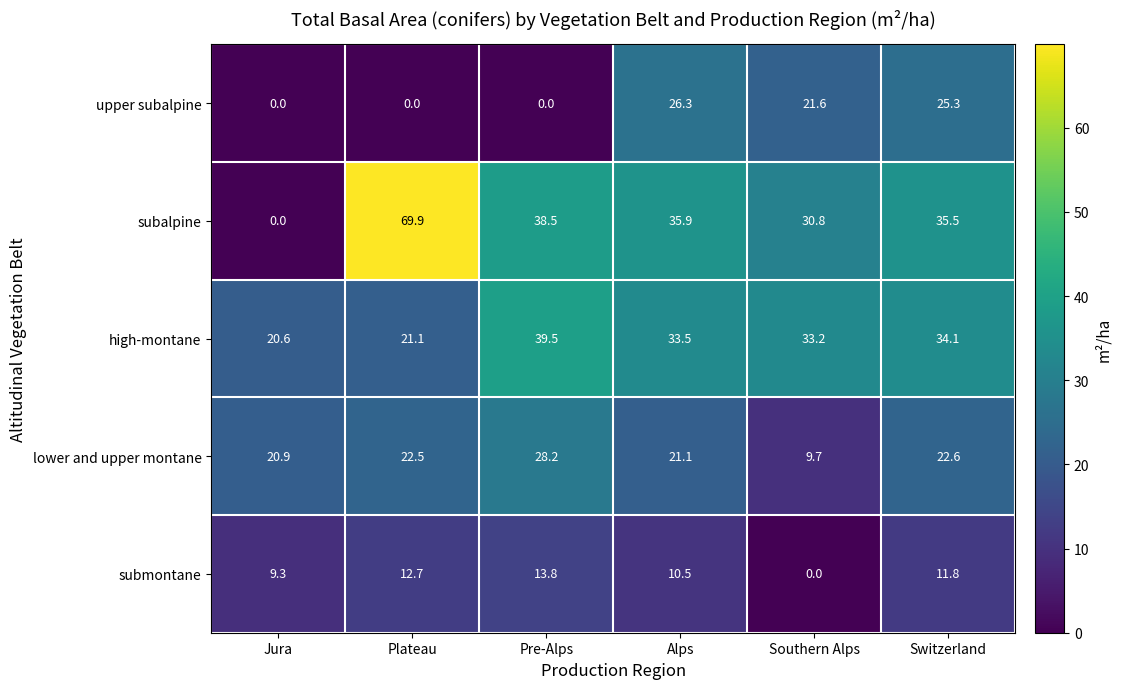

Is it true that upper subalpine equals 39.3 at Switzerland?

False